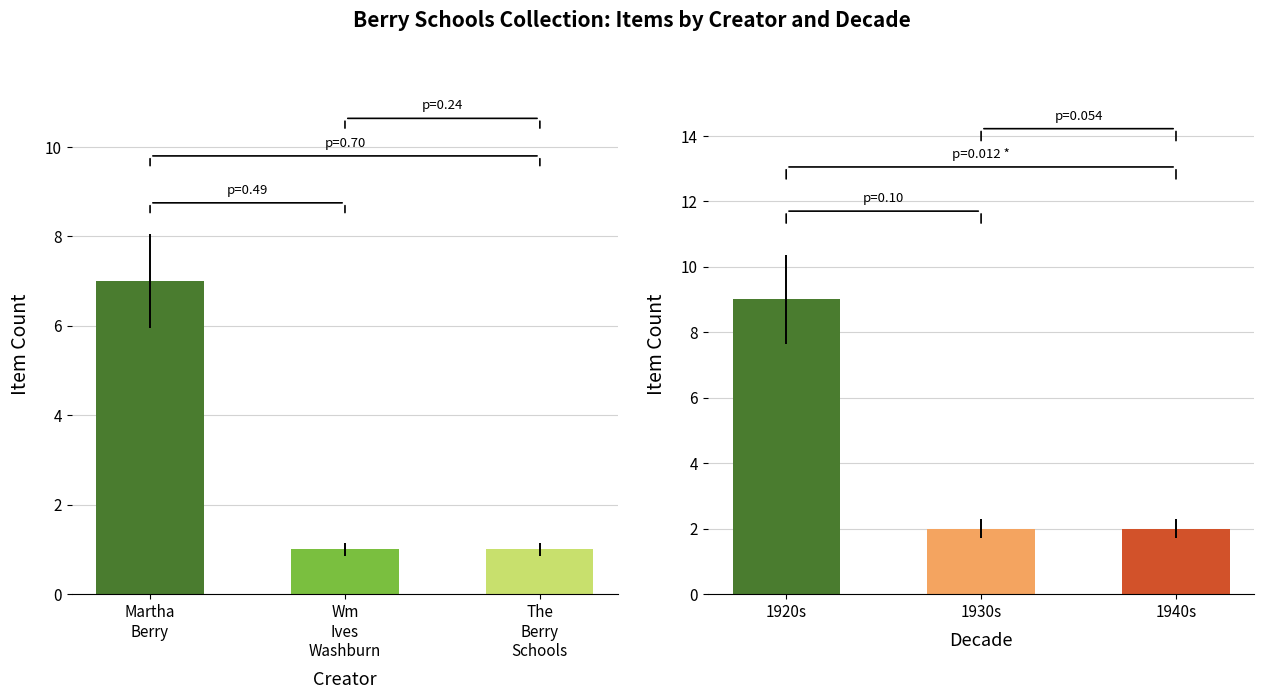

What value does the data have at Wm
Ives
Washburn?

1